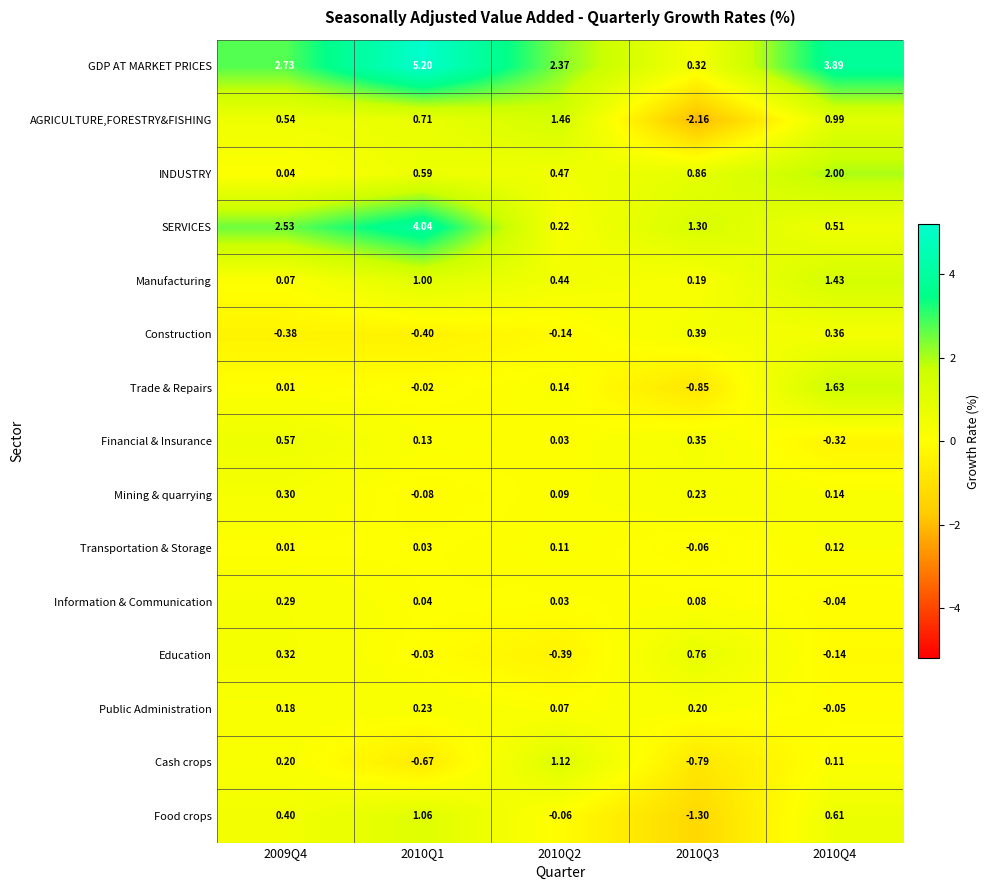

Which series has the largest total across all categories?

GDP AT MARKET PRICES